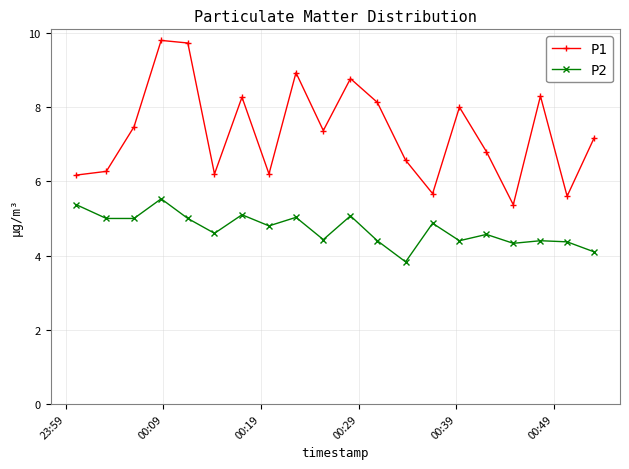

True or false: P2 and P1 intersect in this chart.

False